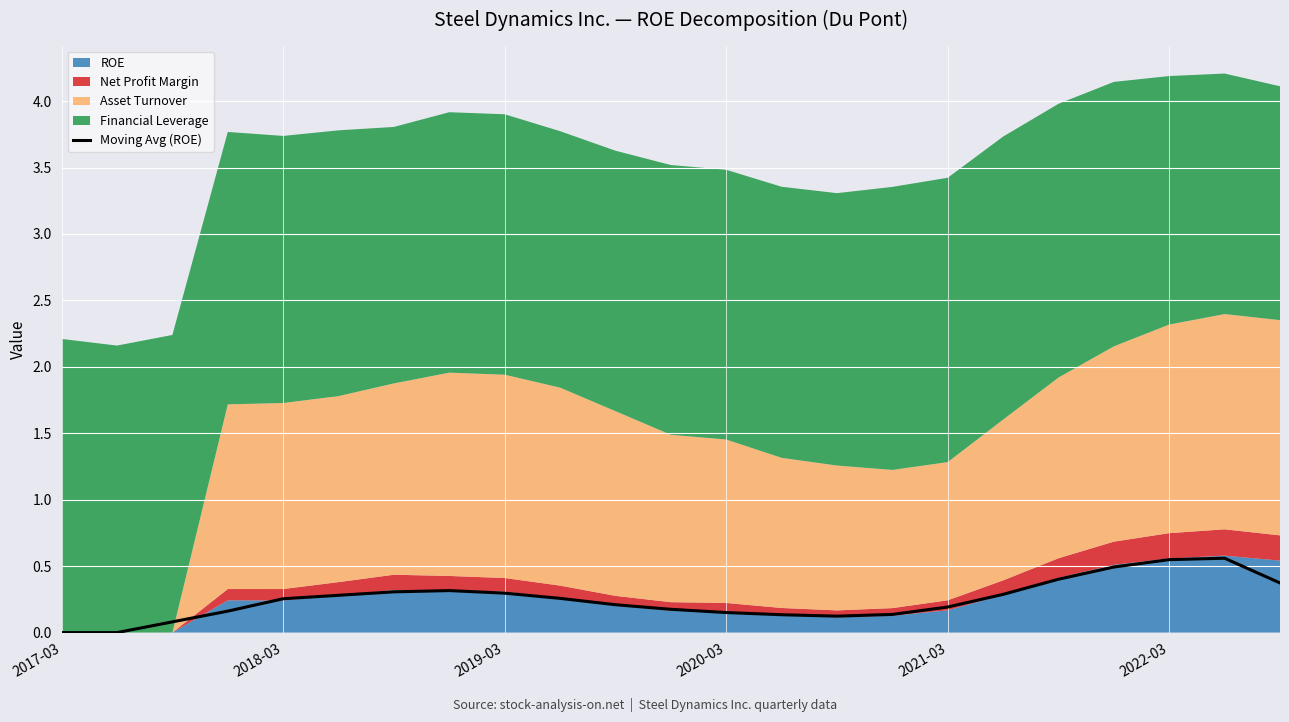

Reading left to right, extract all data points from this chart.

0.0	0.0	0.1	0.2	0.3	0.3	0.3	0.3	0.3	0.3	0.2	0.2	0.2	0.1	0.1	0.1	0.2	0.3	0.4	0.5	0.5	0.6	0.4